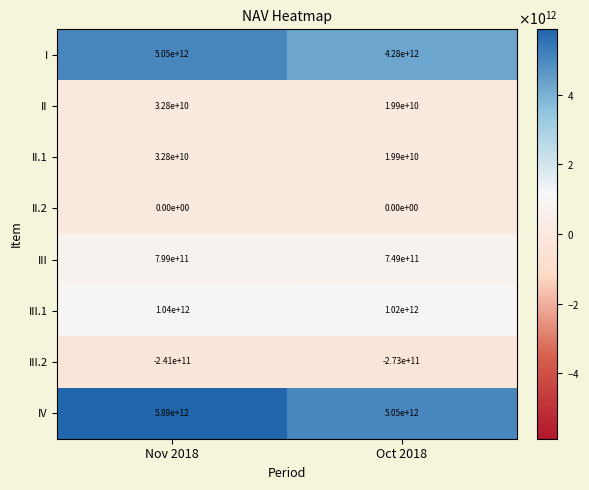

The value of II.1 at Nov 2018 is 20085656029. True or false?

False